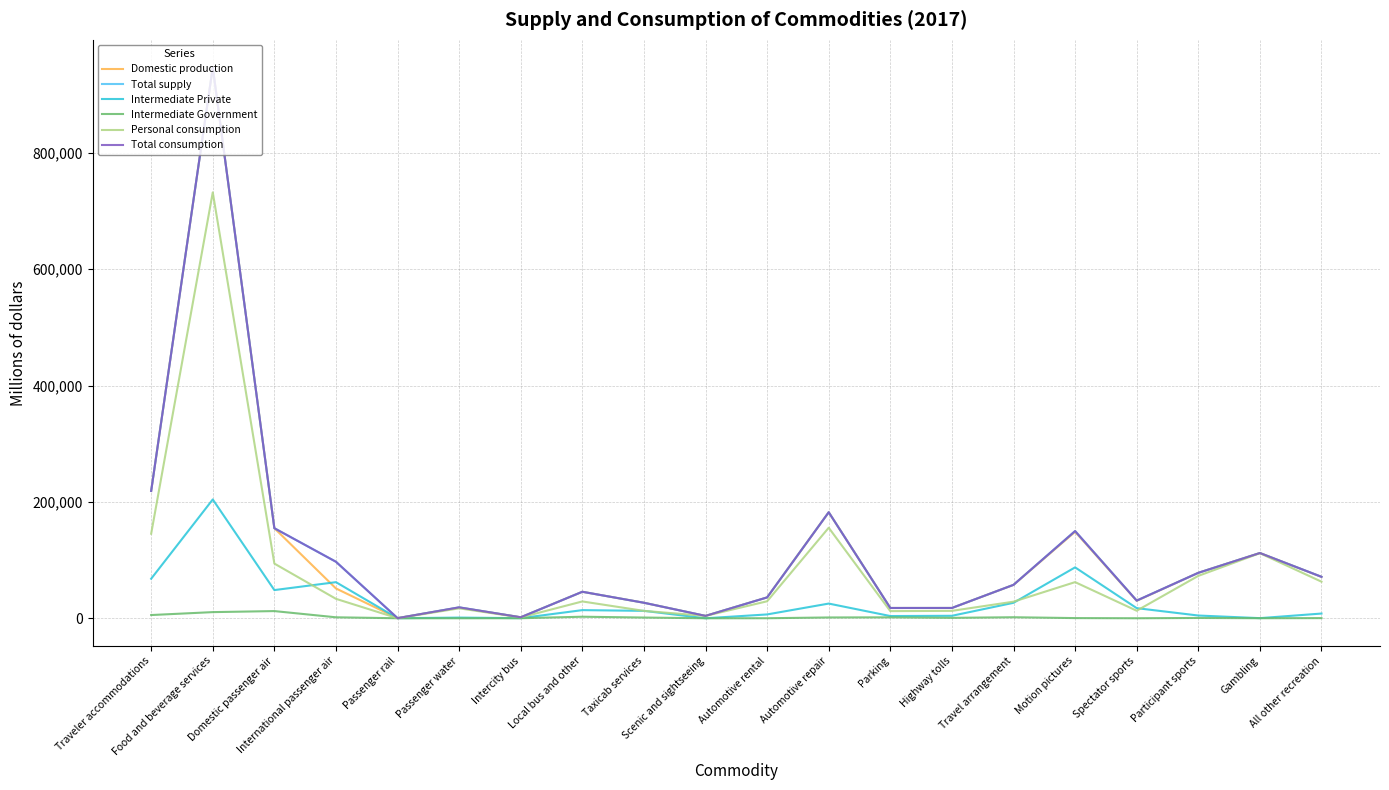

Does the chart display data point markers on the line(s)?

No